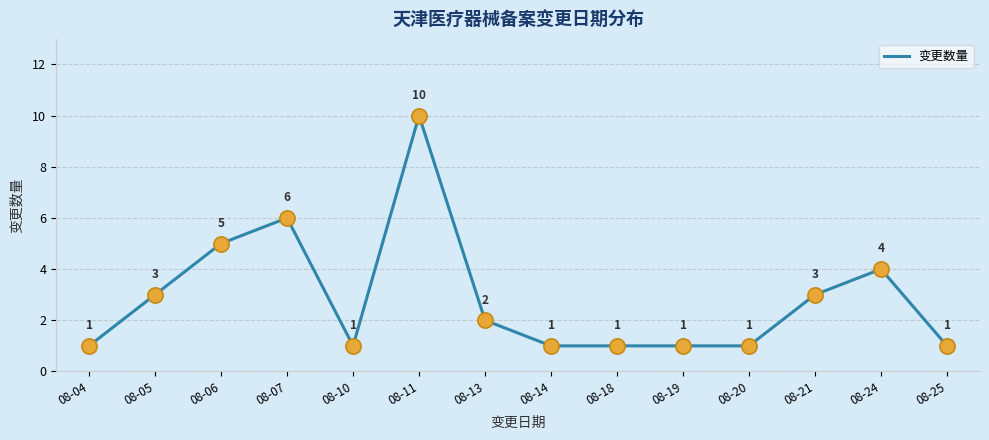

Between 08-05 and 08-20, which is larger?

08-05